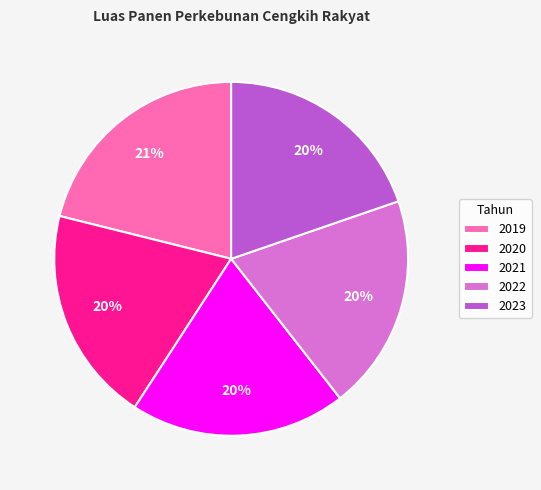

Do 2020 and 2021 together represent more than half of the pie?

No